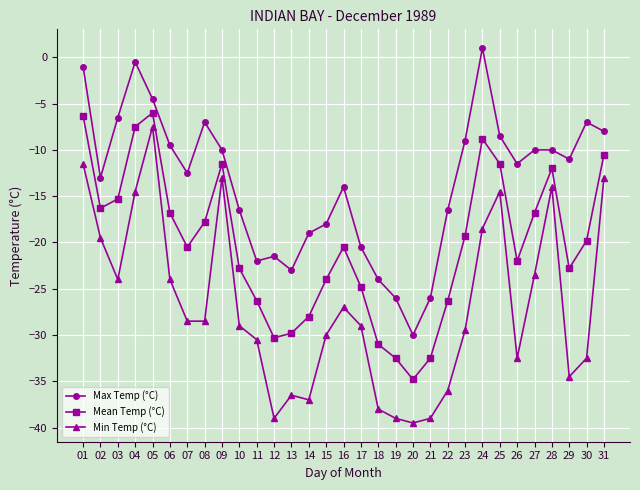

Which label corresponds to the smallest value in the chart?

20